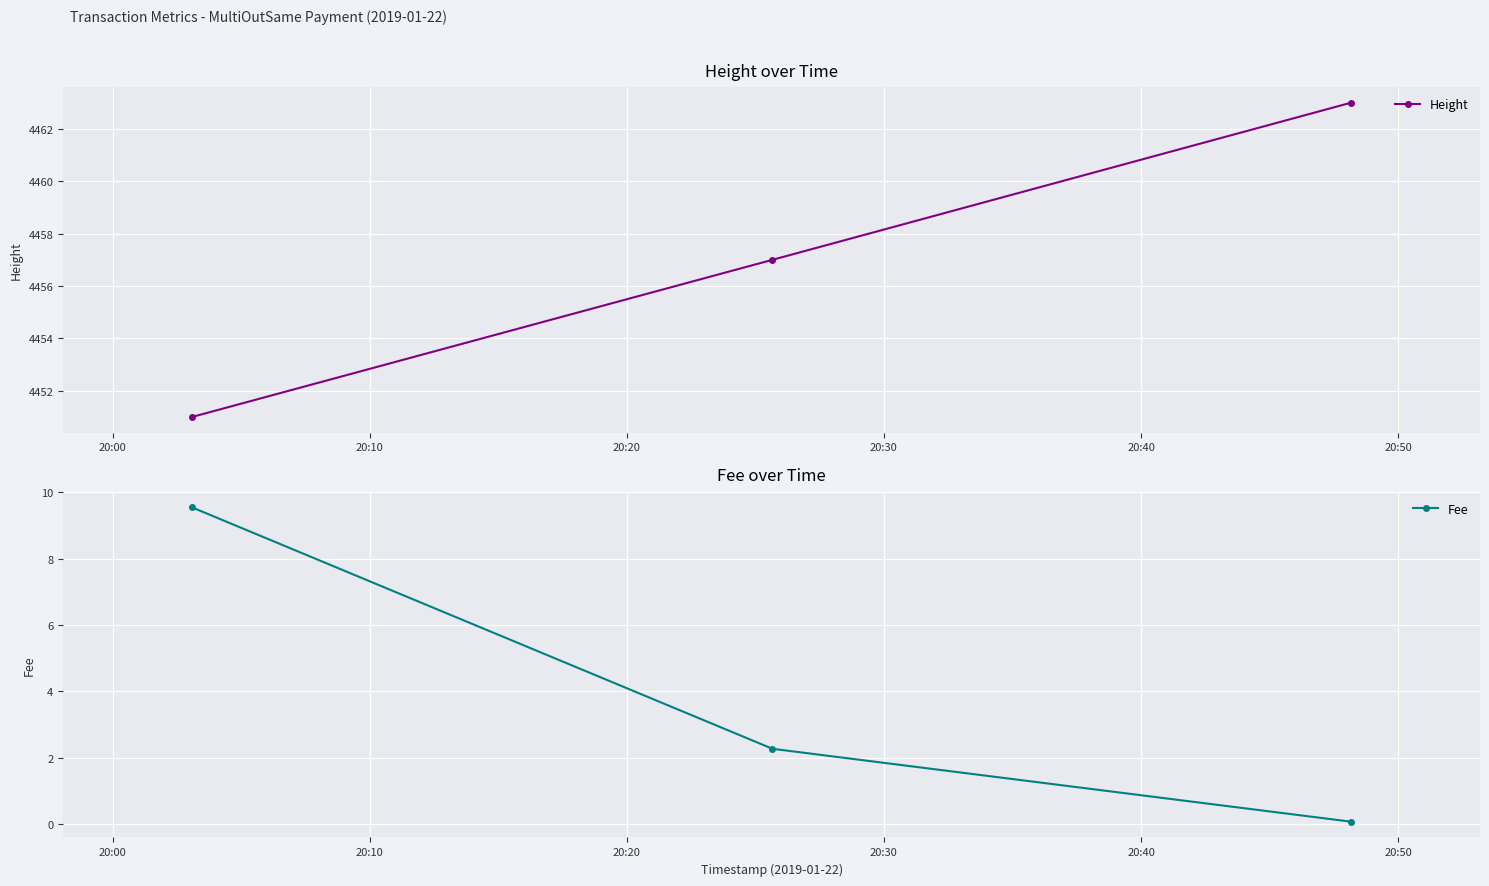

What is the average value of the Fee series?

4.0